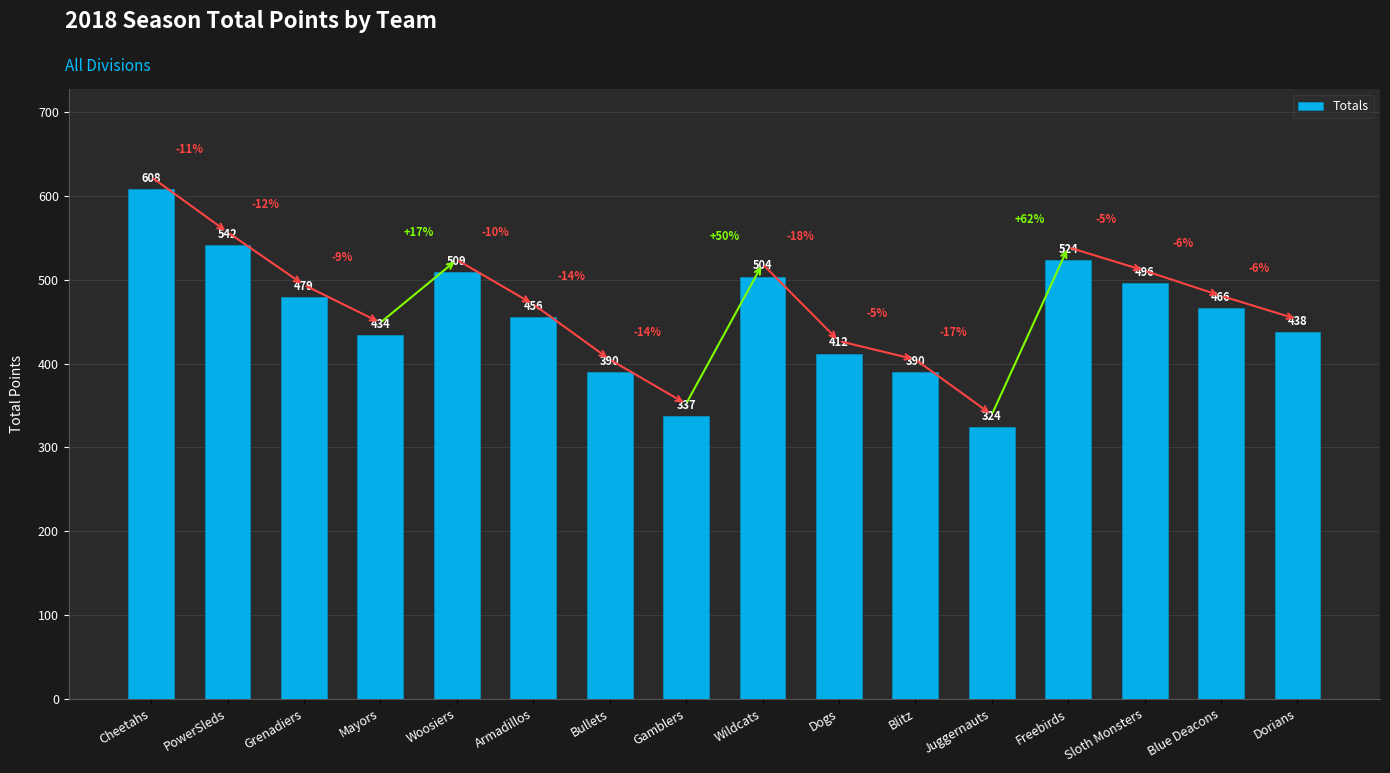

Does the chart contain stacked bars?

No